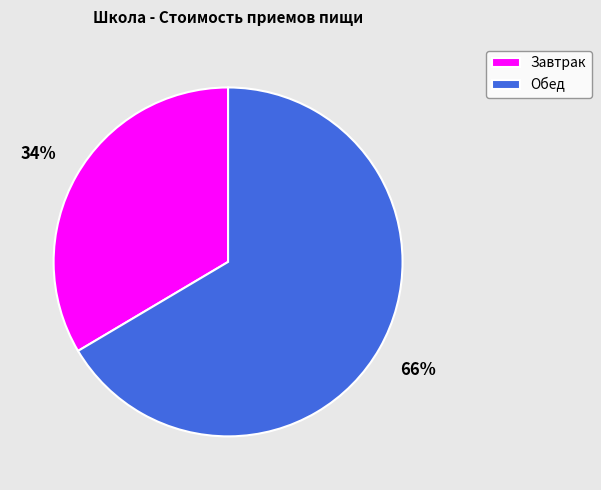

Which slice is the smallest?

Завтрак